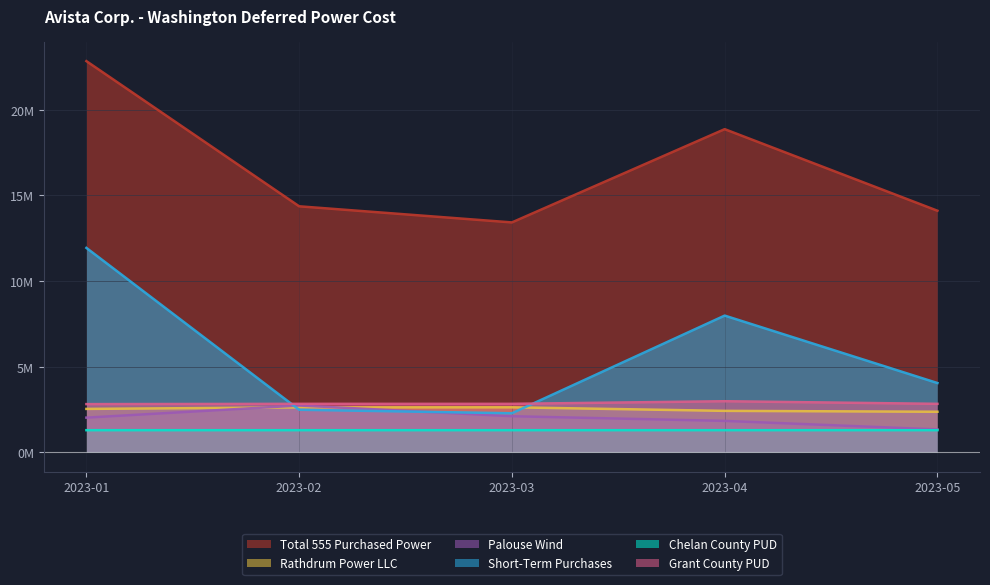

True or false: Palouse Wind and Chelan County PUD intersect in this chart.

False